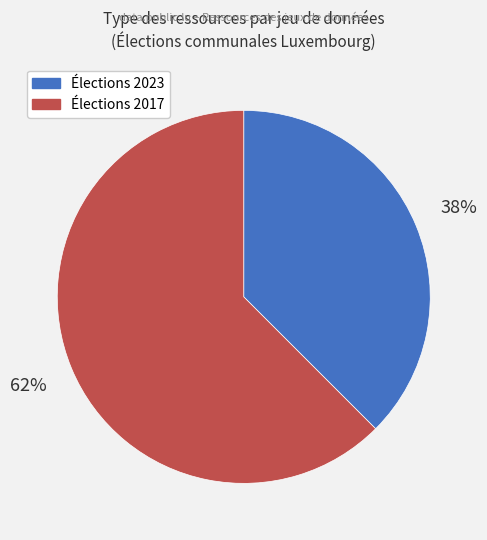

To the nearest percent, what is the average slice percentage?

50%